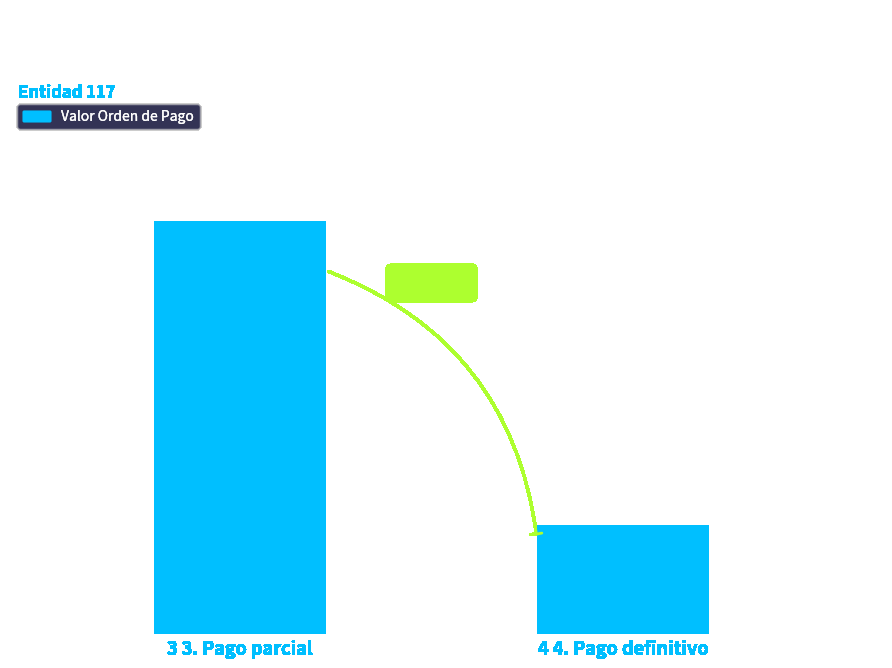

The chart shows a value of 281987501 at 3 3. Pago parcial. True or false?

False